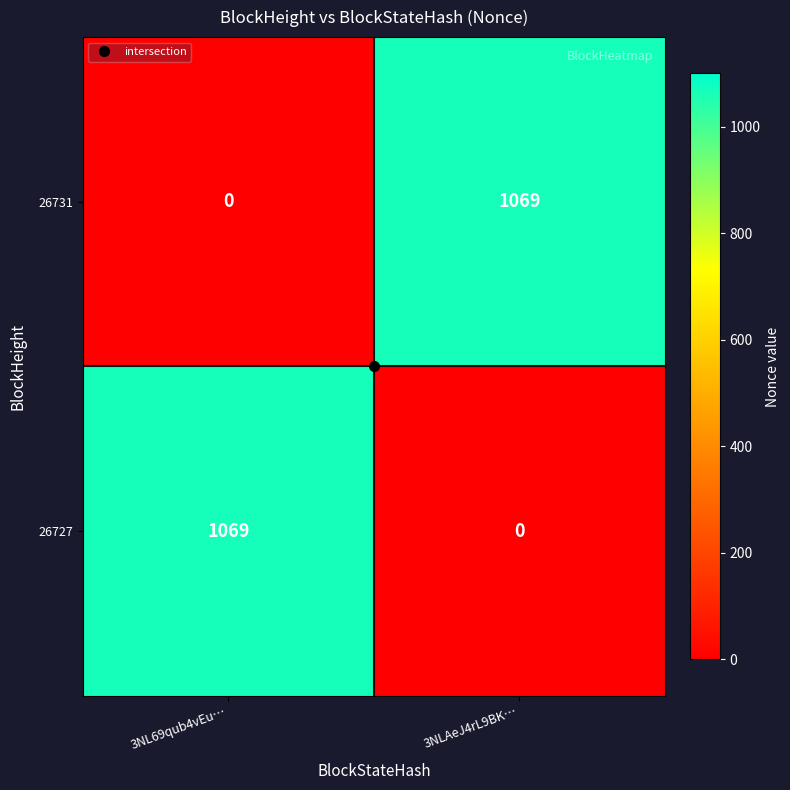

What value does the 26727 series have at 3NL69qub4vEu…?

1069